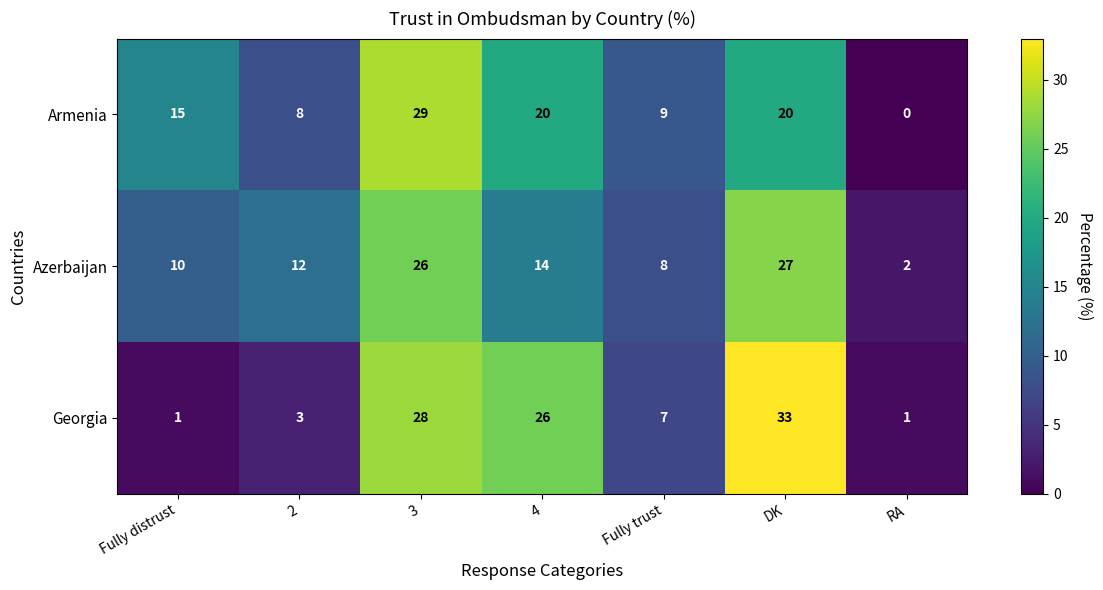

Where is Armenia nearest to the value 14?

Fully distrust